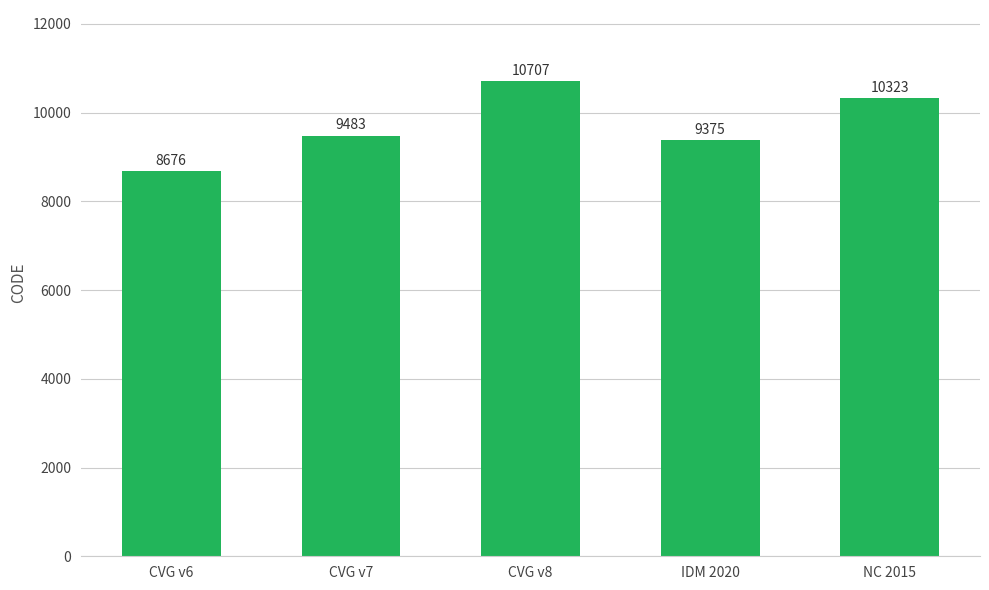

What is the value of the 3rd bar from the left?

10707